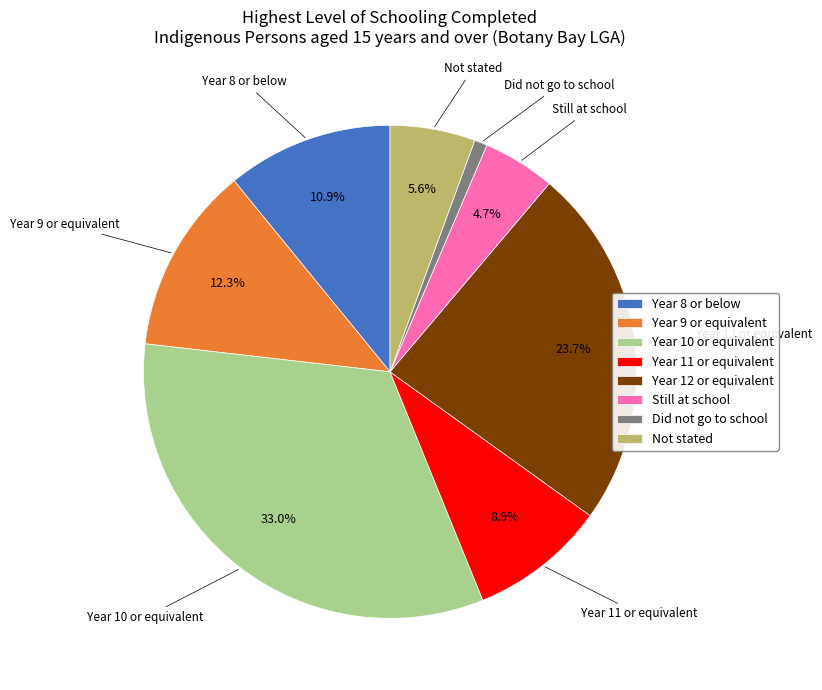

How many segments does this pie chart have?

8